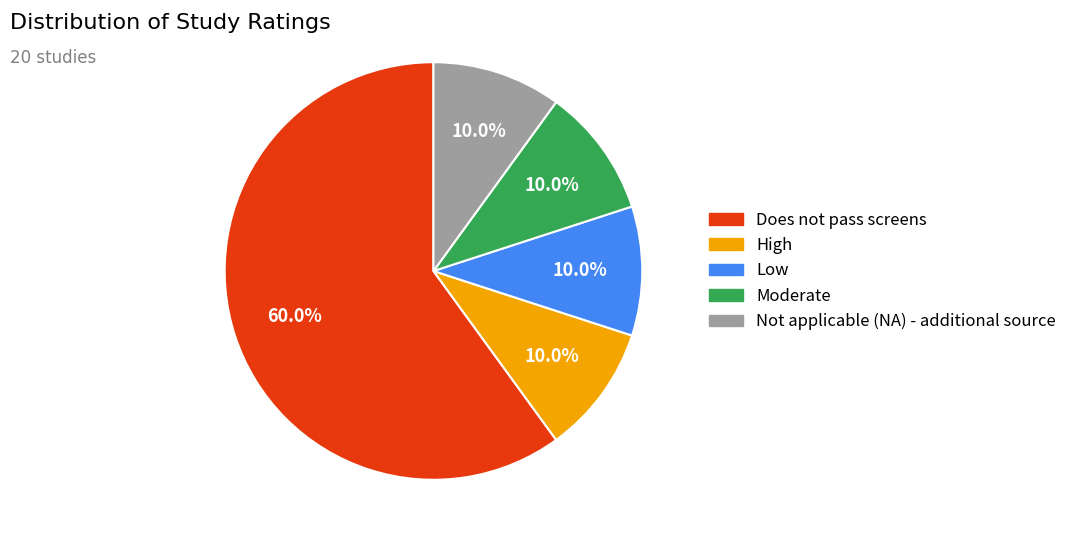

Which category has the biggest portion of the pie?

Does not pass screens